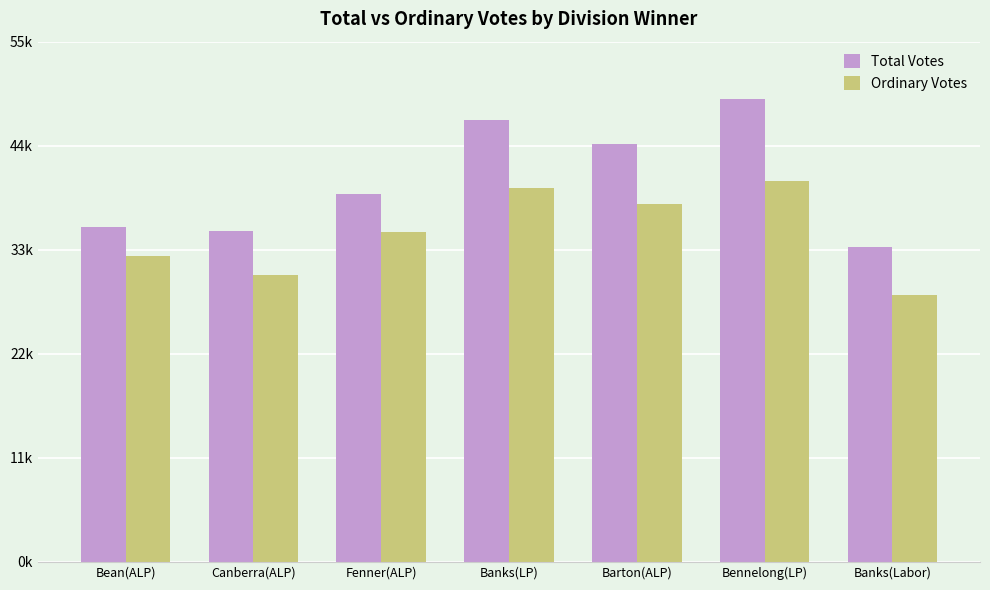

What are all the series names shown in the legend?

Total Votes, Ordinary Votes